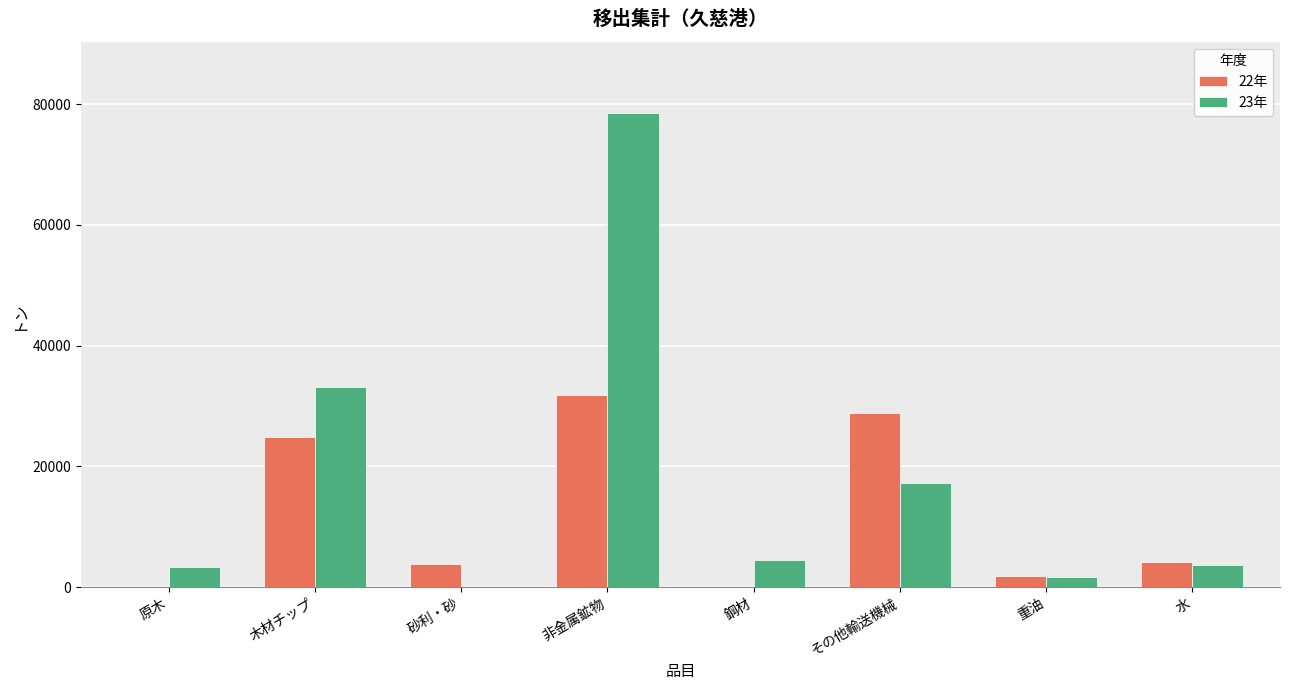

What is the total value across all series at 非金属鉱物?

110321